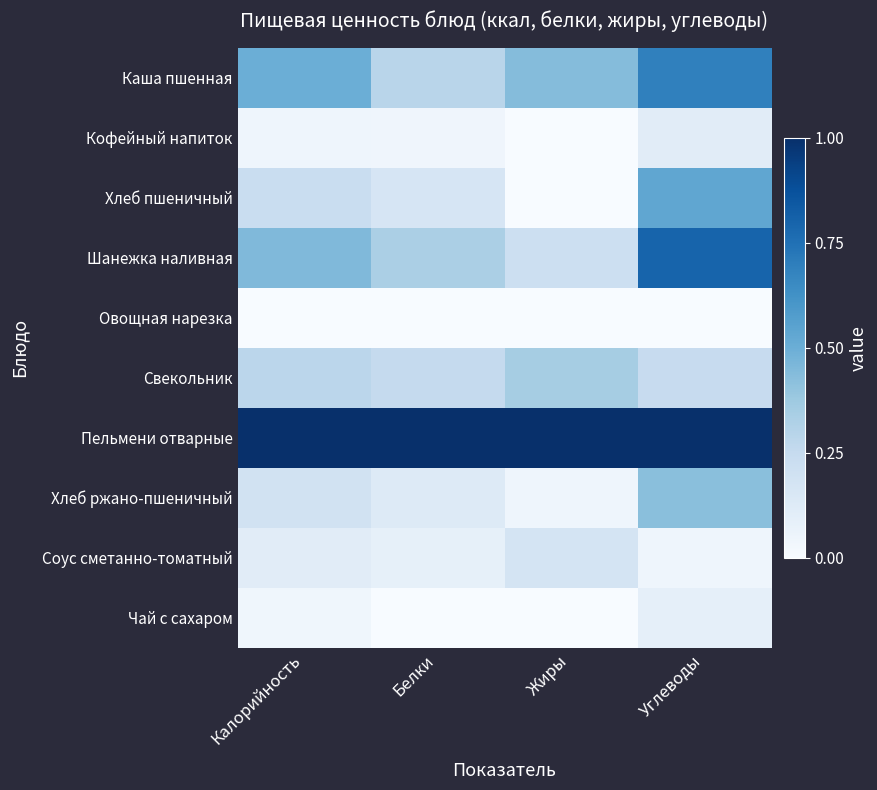

Reading left to right, list all the values displayed in this chart.

Каша пшенная: Калорийность=0.5	Белки=0.3	Жиры=0.4	Углеводы=0.7
Кофейный напиток: Калорийность=0.0	Белки=0.0	Жиры=0.0	Углеводы=0.1
Хлеб пшеничный: Калорийность=0.2	Белки=0.2	Жиры=0.0	Углеводы=0.5
Шанежка наливная: Калорийность=0.4	Белки=0.3	Жиры=0.2	Углеводы=0.8
Овощная нарезка: Калорийность=0.0	Белки=0.0	Жиры=0.0	Углеводы=0.0
Свекольник: Калорийность=0.3	Белки=0.2	Жиры=0.3	Углеводы=0.2
Пельмени отварные: Калорийность=1.0	Белки=1.0	Жиры=1.0	Углеводы=1.0
Хлеб ржано-пшеничный: Калорийность=0.2	Белки=0.1	Жиры=0.0	Углеводы=0.4
Соус сметанно-томатный: Калорийность=0.1	Белки=0.1	Жиры=0.2	Углеводы=0.0
Чай с сахаром: Калорийность=0.0	Белки=0.0	Жиры=0.0	Углеводы=0.1